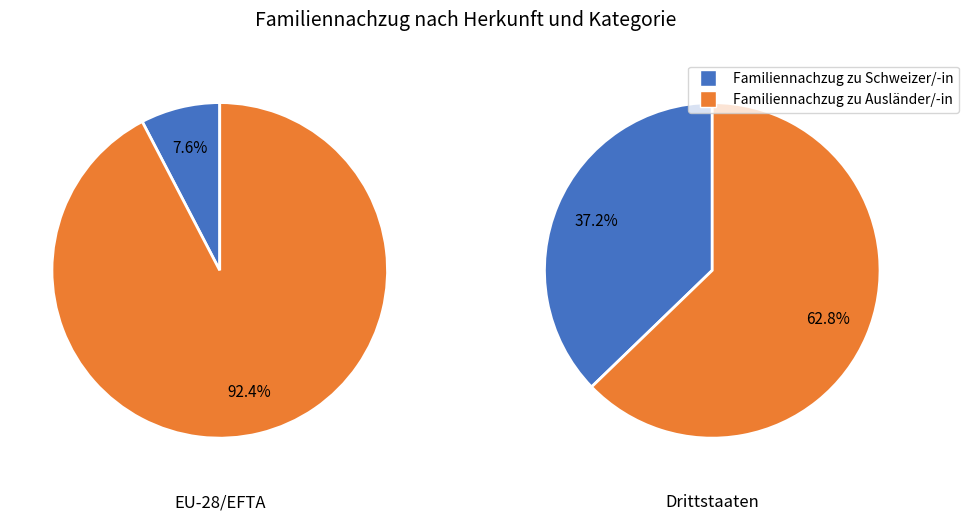

Rank the series at Drittstaaten from lowest to highest value.

Familiennachzug zu Schweizer/-in, Familiennachzug zu Ausländer/-in